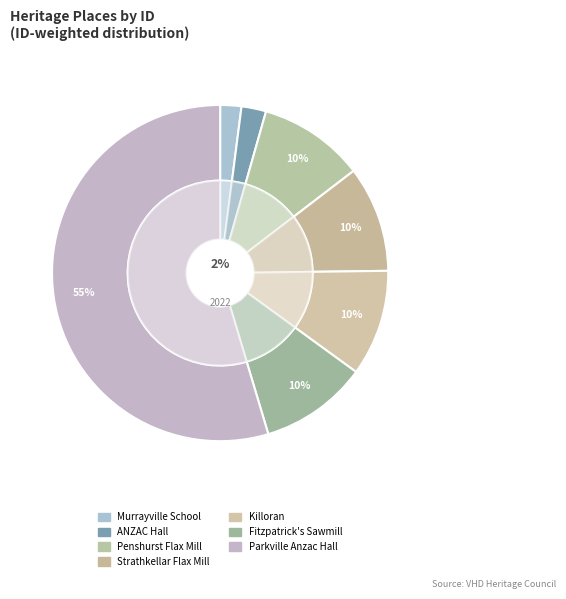

Rank the categories by value from lowest to highest.

FORMER MURRAYVILLE CONSOLIDATED SCHOOL, ANZAC HALL, PENSHURST FLAX MILL, STRATHKELLAR FLAX MILL, KILLORAN, FITZPATRICK'S SAWMILL, Parkville Anzac Hall